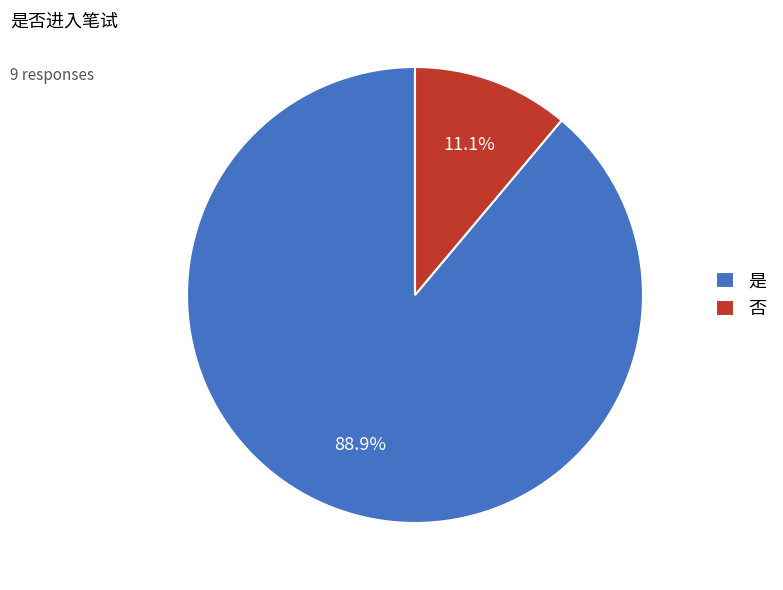

To the nearest percent, what is the difference between the largest and smallest slice percentages?

78%